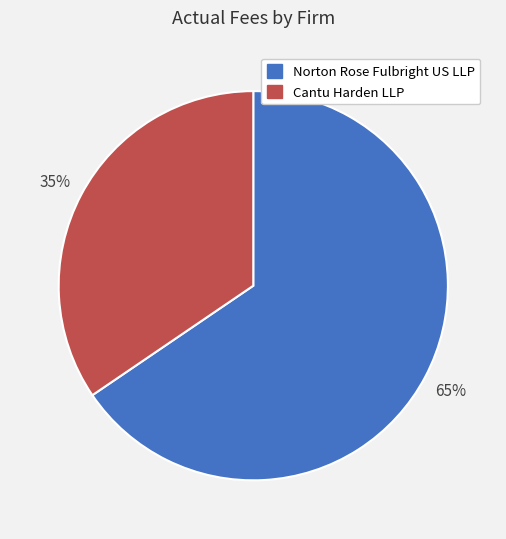

To the nearest percent, what portion does Norton Rose Fulbright US LLP represent?

65%